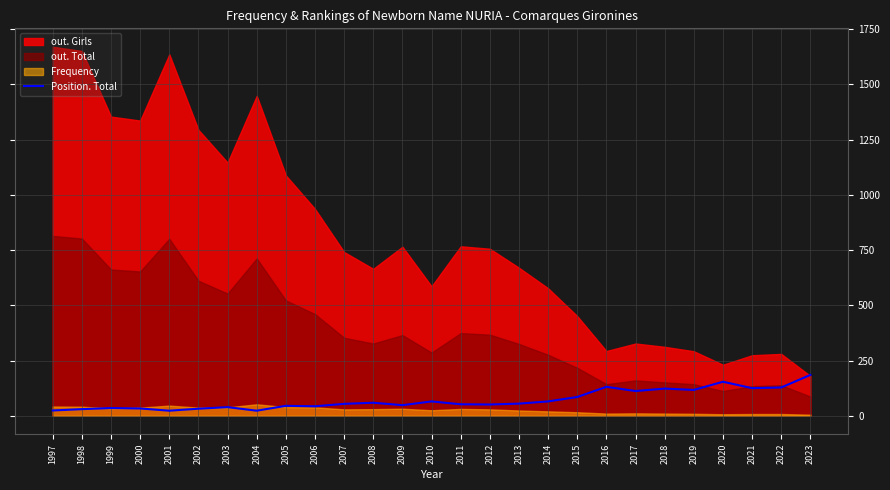

At which category does the data reach its first local valley?

2001